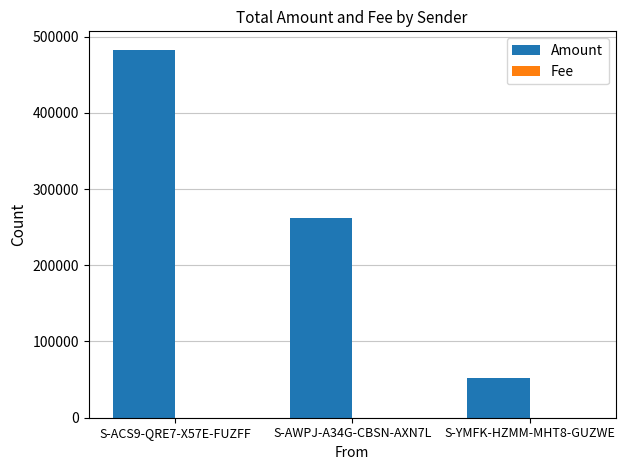

Where is Amount nearest to the value 267611?

S-AWPJ-A34G-CBSN-AXN7L